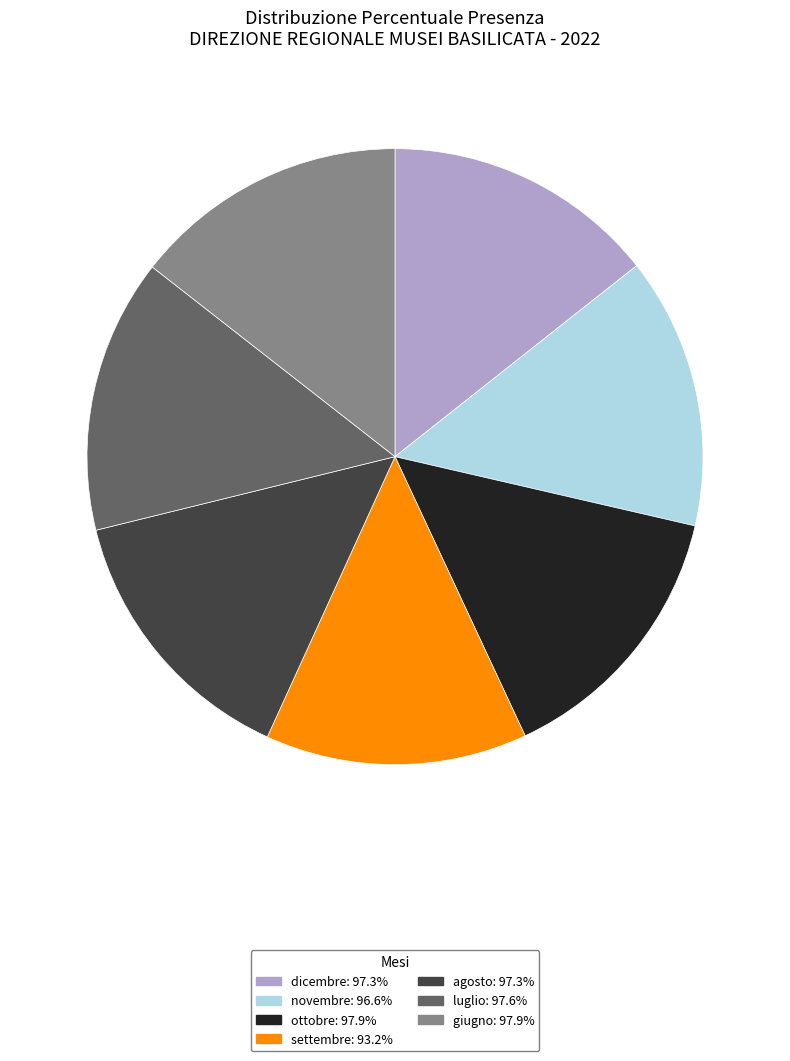

Combined, do ottobre and luglio account for over 50%?

No